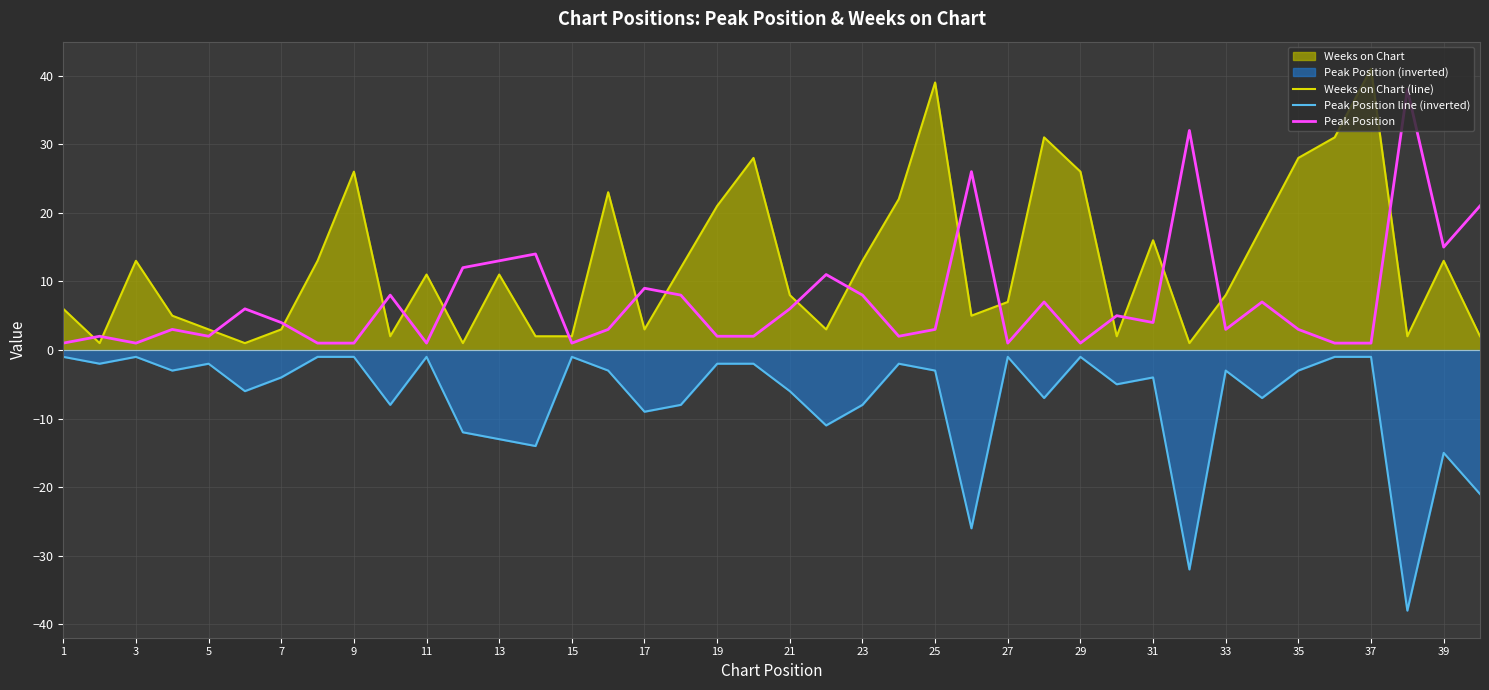

List the series in order of their overall mean, highest first.

Weeks on Chart (line), Peak Position, Peak Position line (inverted)